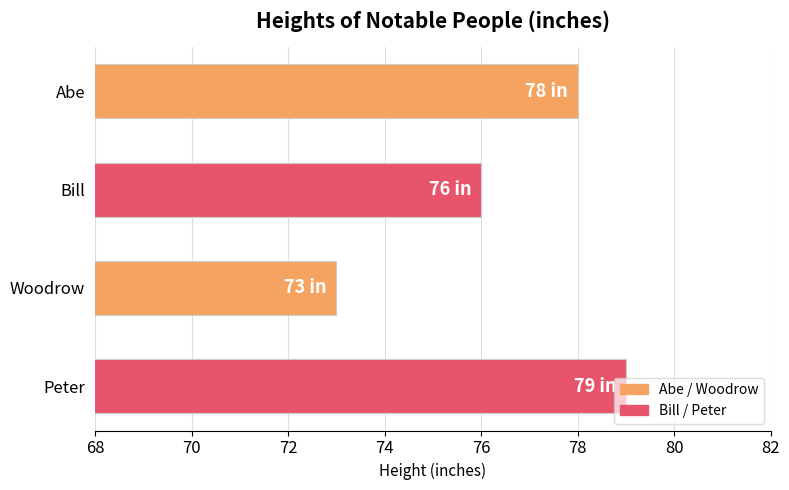

How many bars are there in total?

4